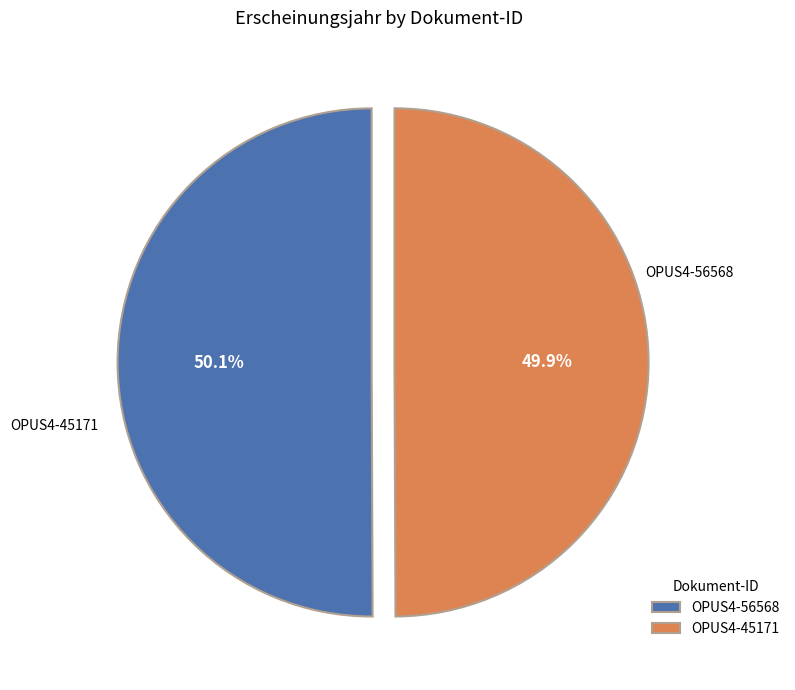

Is there a majority slice in this chart?

Yes